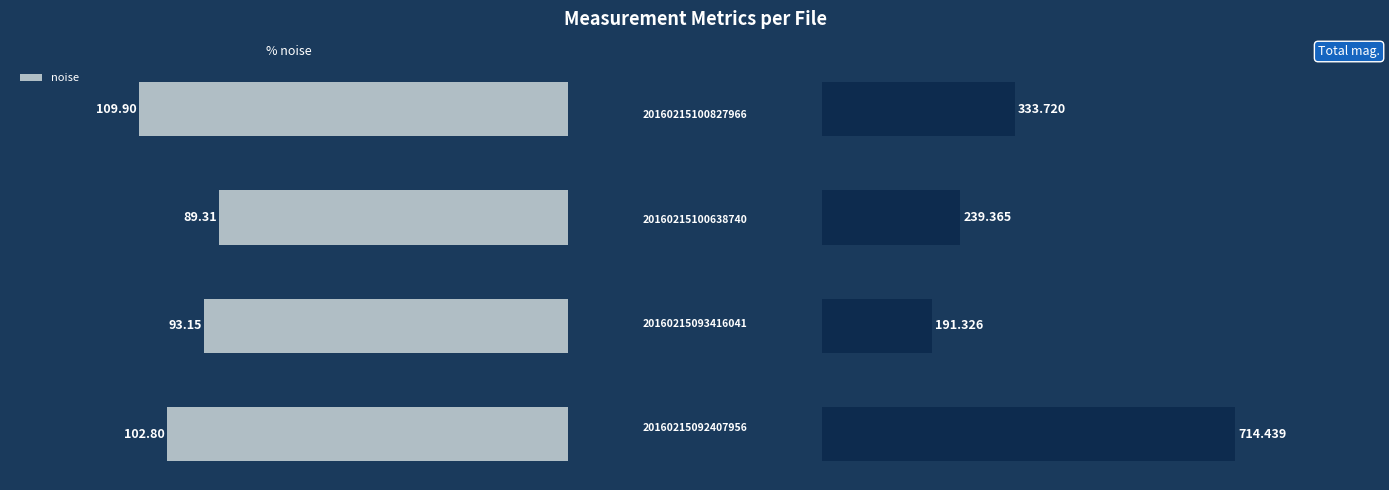

Reading left to right, transcribe all the data shown in this chart.

noise: 102.8	93.2	89.3	109.9
mag.: 714.4	191.3	239.4	333.7